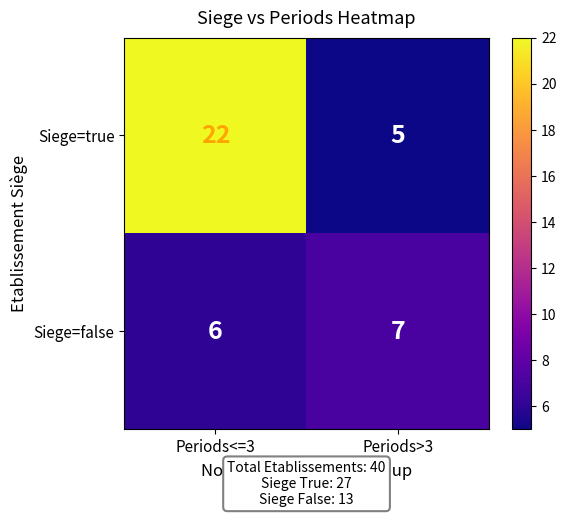

True or false: Siege=false has a value of 7 at Periods>3.

True